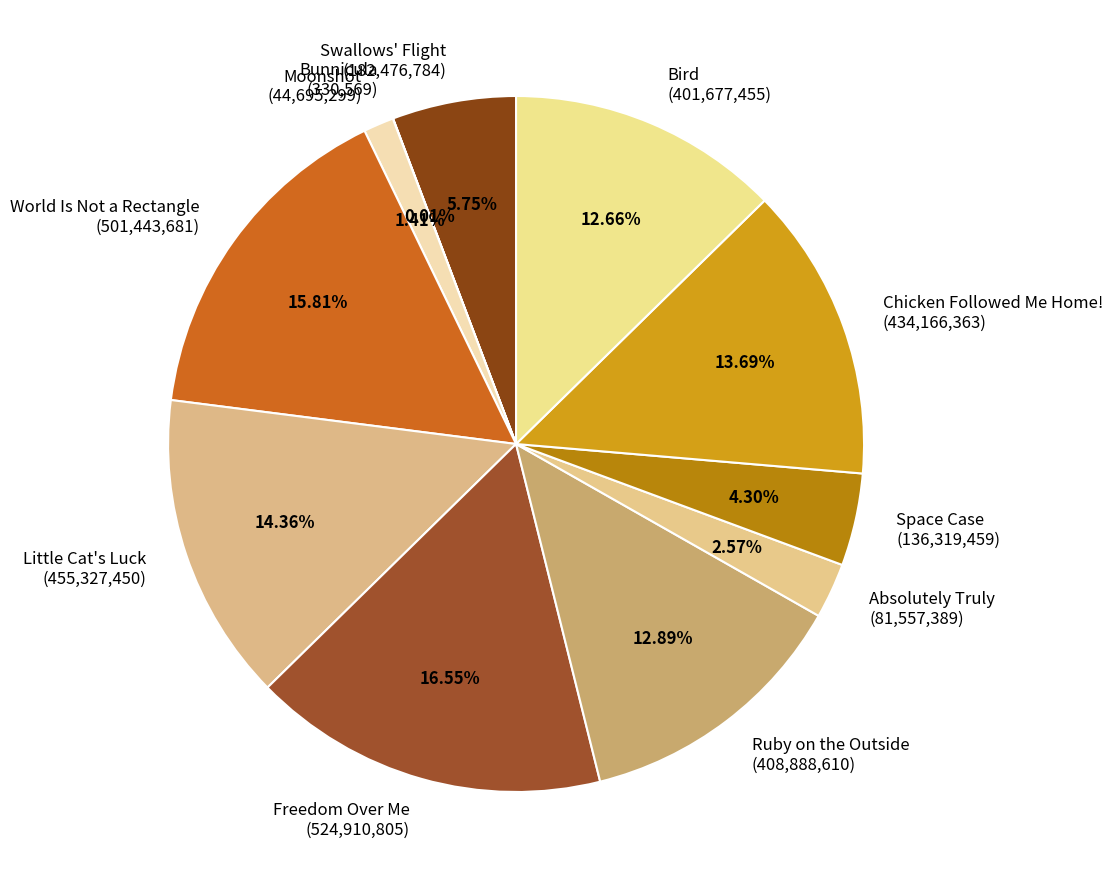

Is it true that Freedom Over Me is 26% of the pie?

False